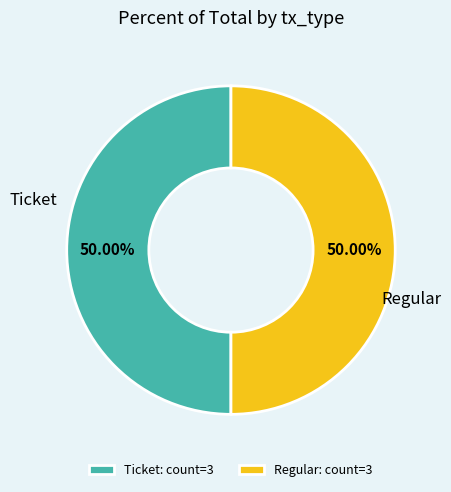

Is the sum of Ticket: count=3 and Regular: count=3 greater than half?

Yes